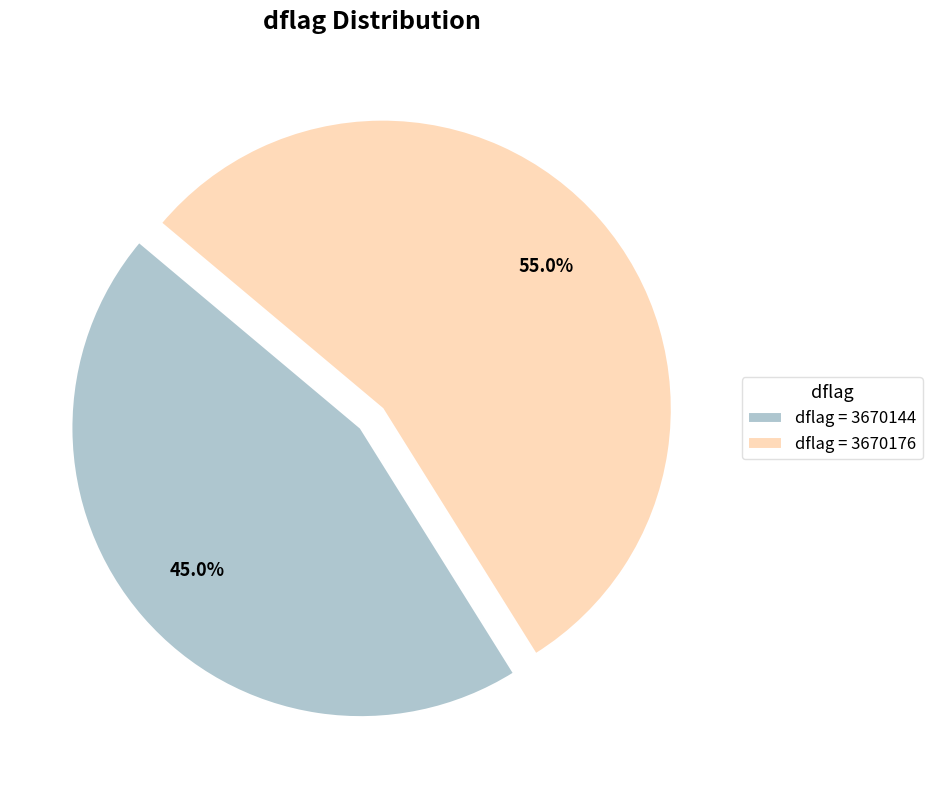

Which slice represents more than half of the pie?

dflag = 3670176